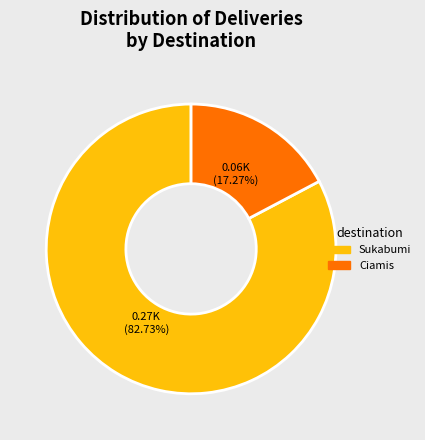

Does any single category account for the majority?

Yes